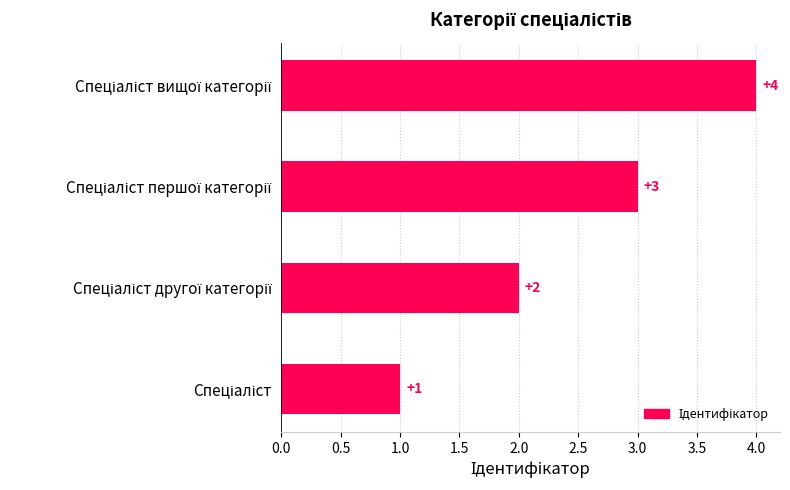

What is the sum of all values?

10